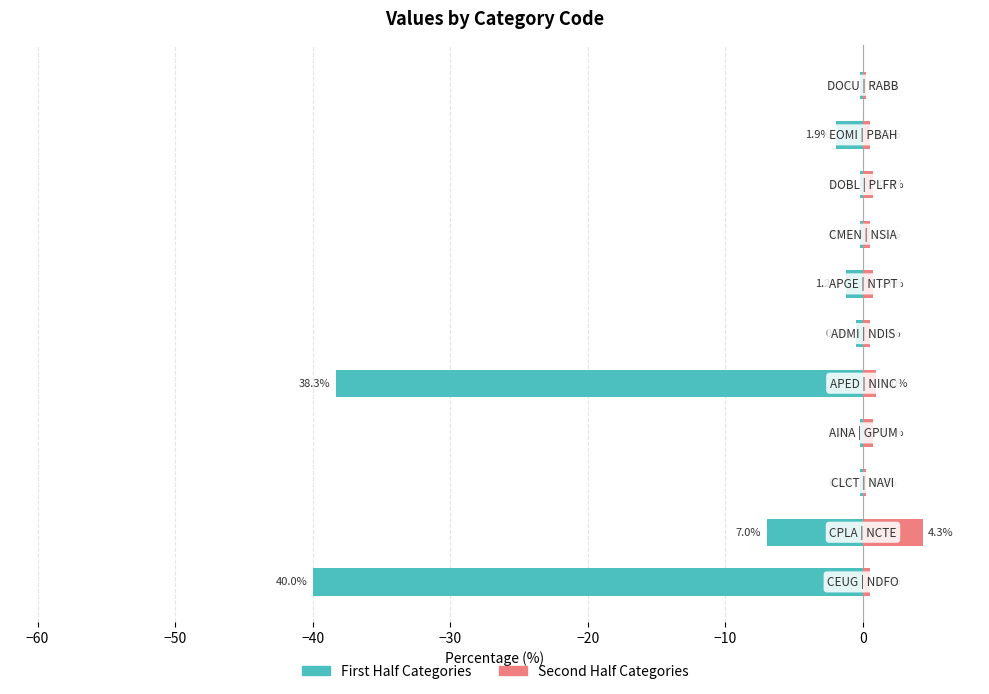

What is the difference between the maximum and minimum values in the col_2 (second half) series?

4.1